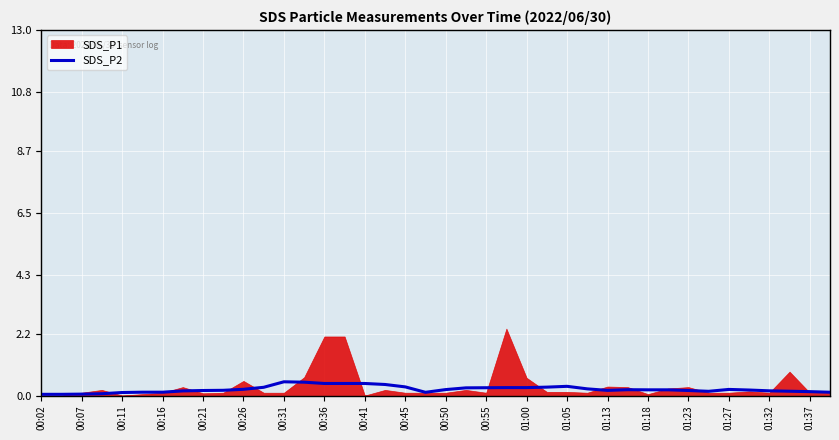

The chart shows a value of 0.0 at 00:16. True or false?

False